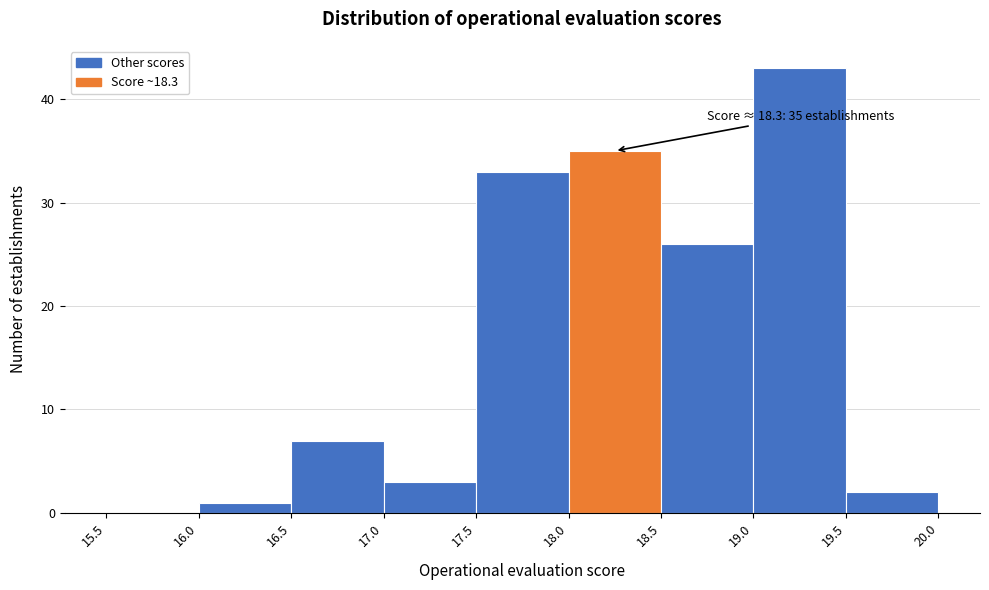

Over which range of the x-axis is the bar tallest?

19.0 to 19.5